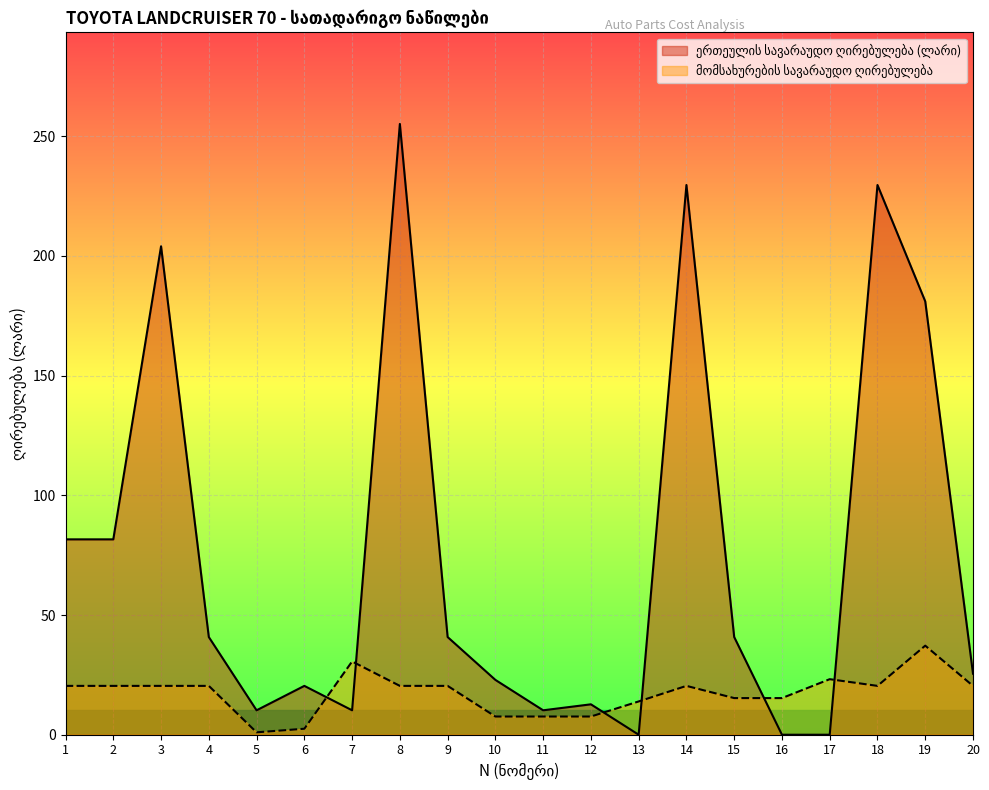

Rank the series by their average value, from lowest to highest.

მომსახურების სავარაუდო ღირებულება, ერთეულის სავარაუდო ღირებულება (ლარი)